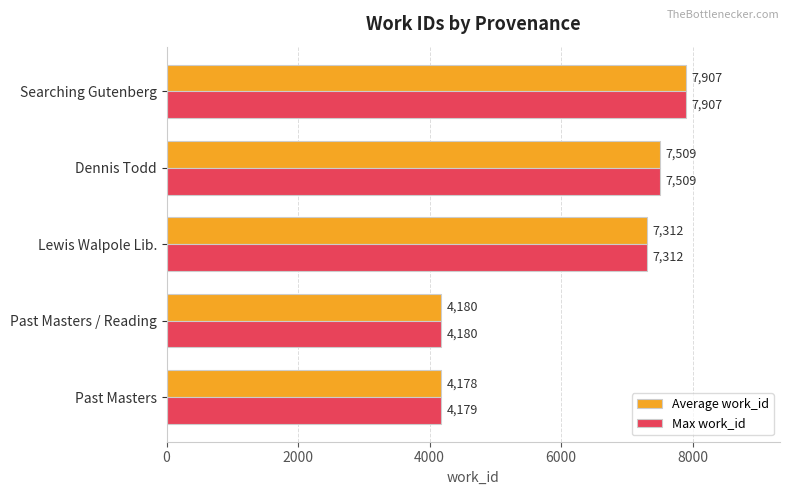

Which series has the widest spread of values?

Average work_id